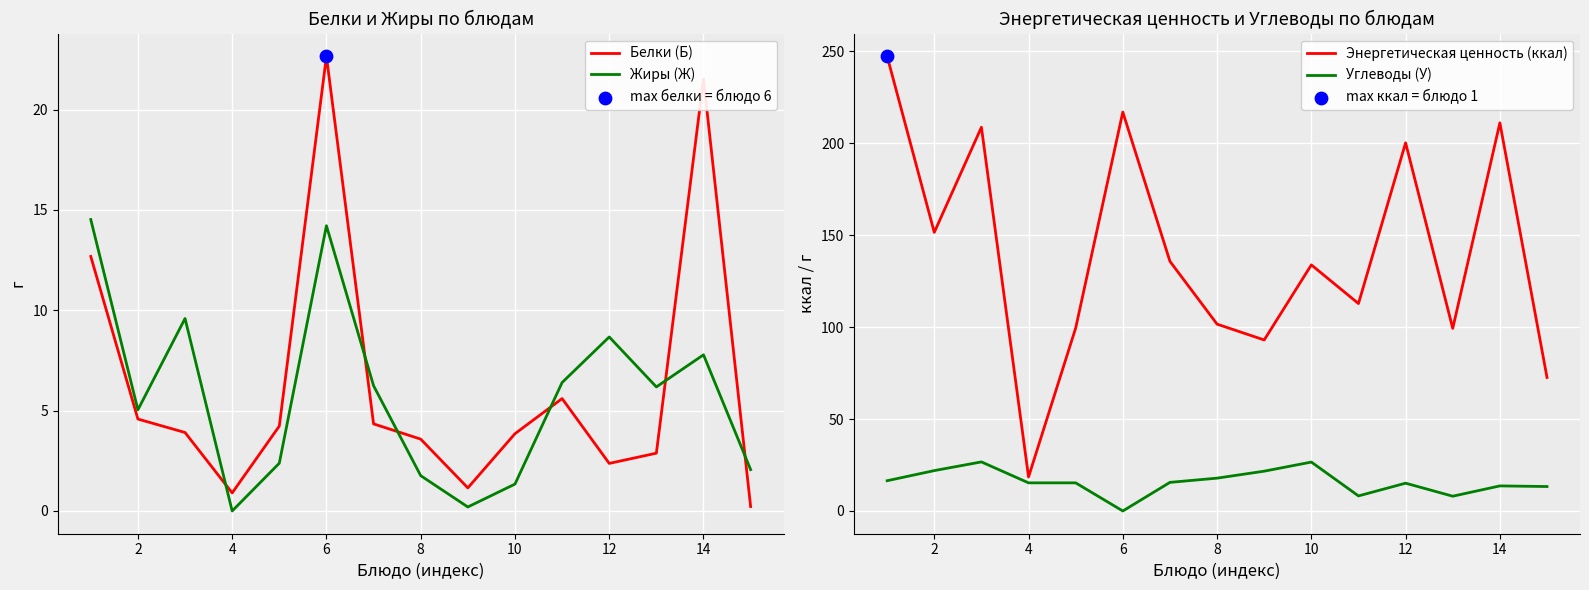

At how many categories does at least one series exceed 212?

2